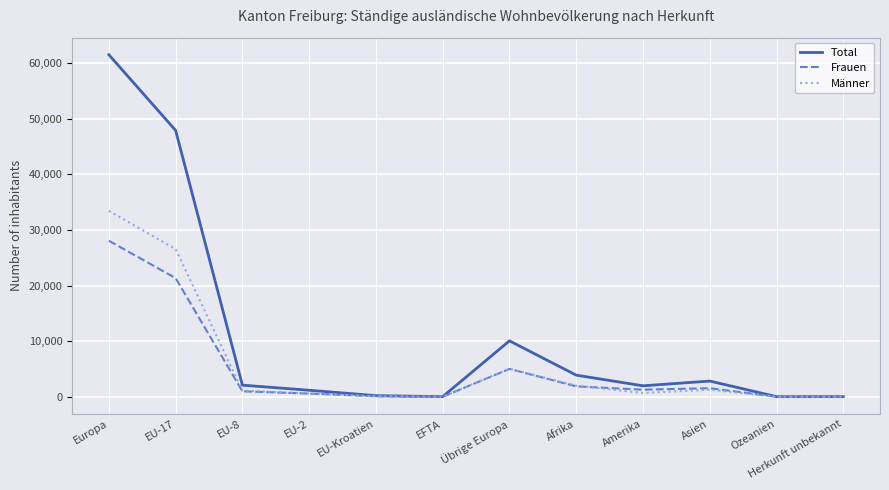

What value does the Männer series have at Amerika, to the nearest 50?

700